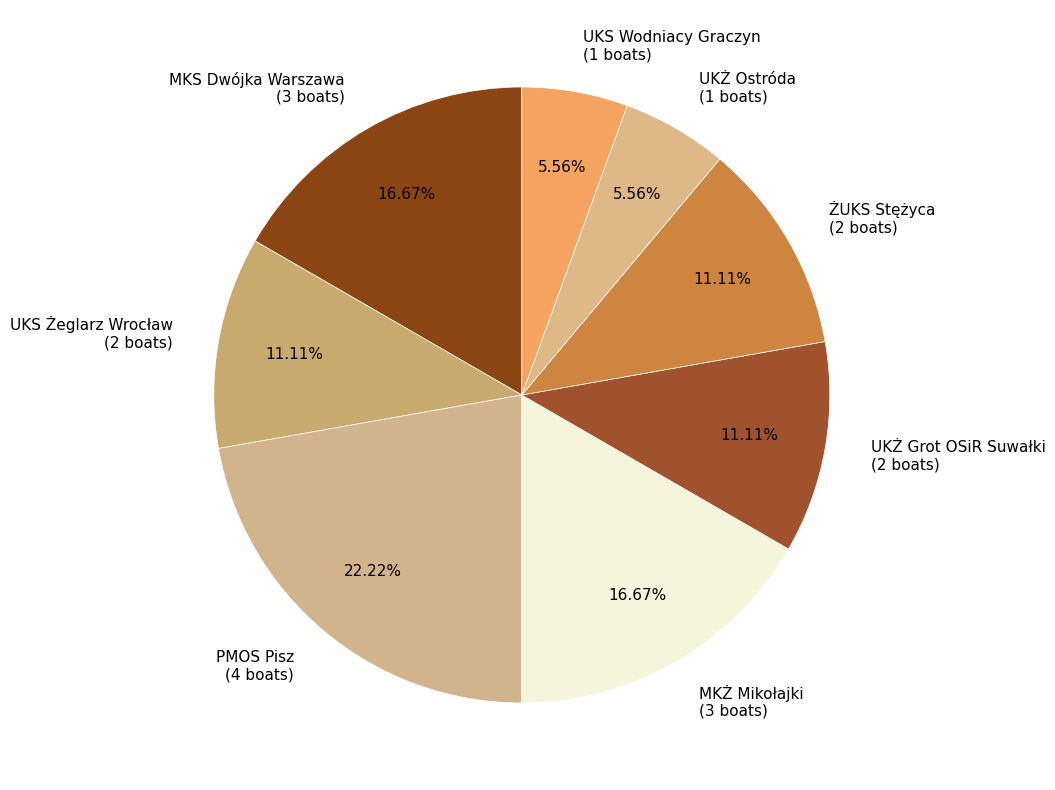

Approximately how many times larger is the value at UKS Wodniacy Graczyn (1 boats) compared to MKS Dwójka Warszawa (3 boats)?

0.3